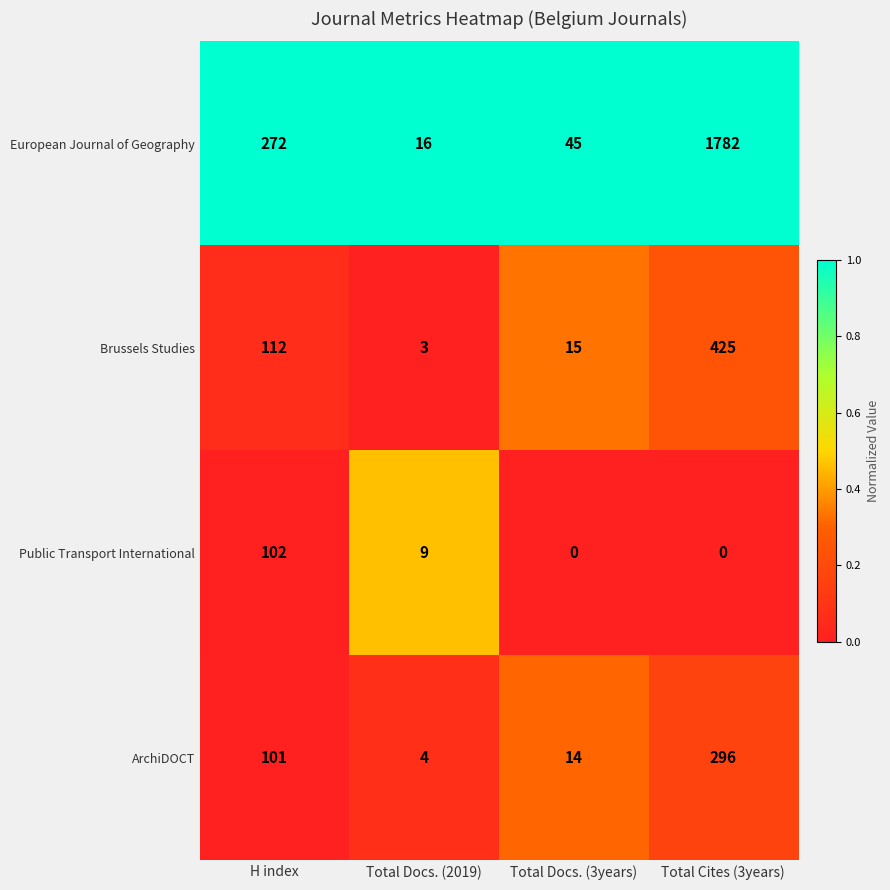

Rank the series by their maximum value, from highest to lowest.

European Journal of Geography, Brussels Studies, ArchiDOCT, Public Transport International